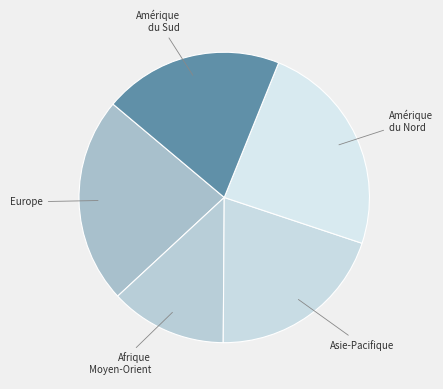

Is the sum of Amérique du Nord and Afrique Moyen-Orient greater than half?

No